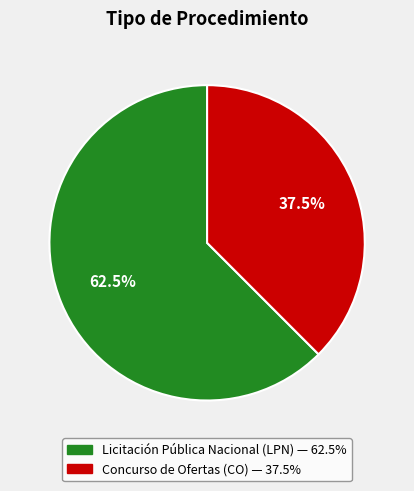

Which slice is the largest?

Licitación Pública Nacional (LPN)